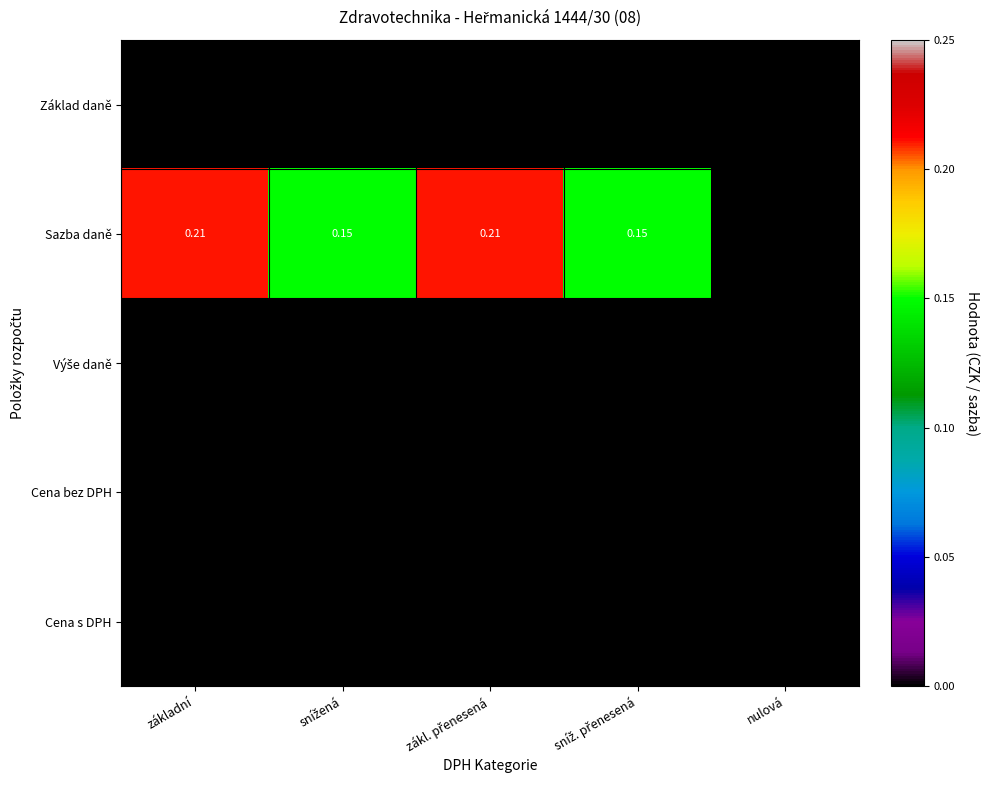

Which series has the widest spread of values?

Sazba daně